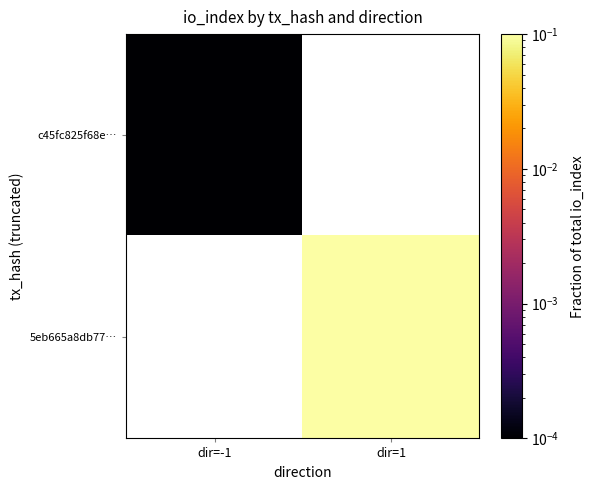

At how many categories does at least one series exceed 0?

2